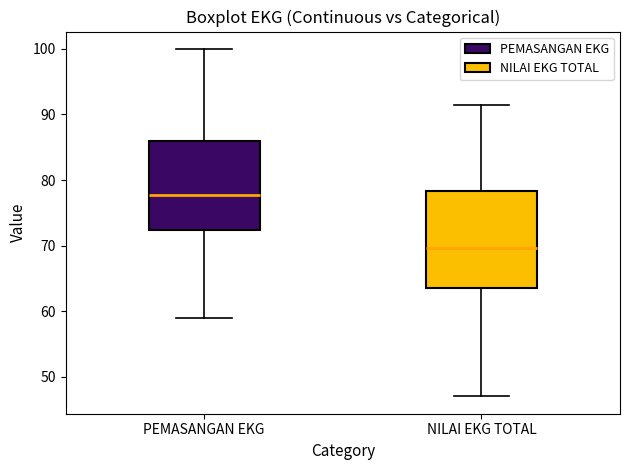

Reading left to right, read every box against the y-axis: the position of its median line, the range the box covers, and the ends of its whiskers. The values are not printed on the chart, so give them approximately, as read against the axis.

PEMASANGAN EKG: median 78, box 72 to 86, whiskers 59 to 100
NILAI EKG TOTAL: median 70, box 64 to 78, whiskers 47 to 92